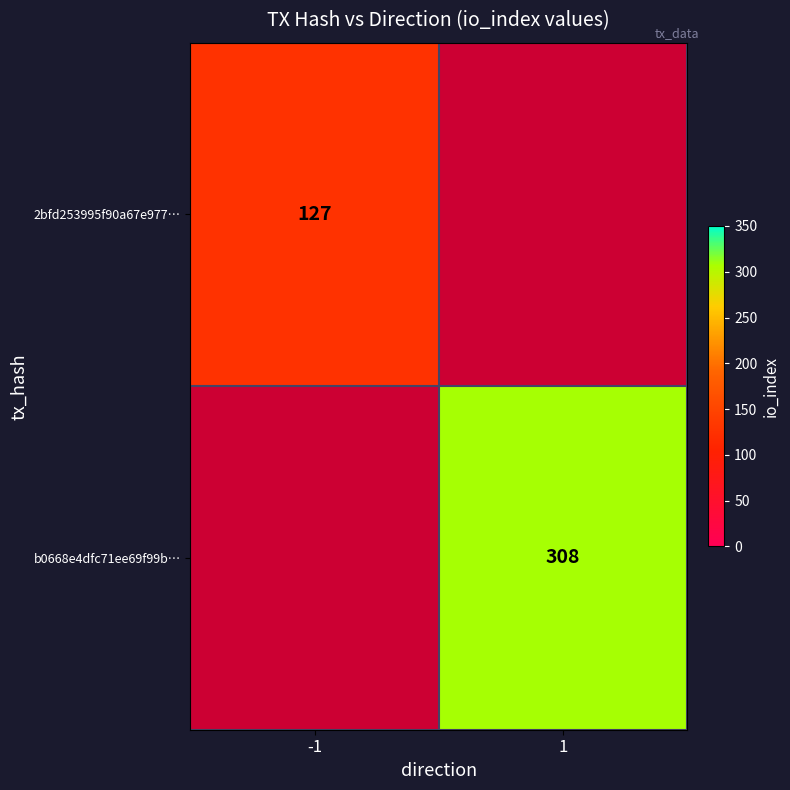

Which label corresponds to the smallest value in the chart?

-1